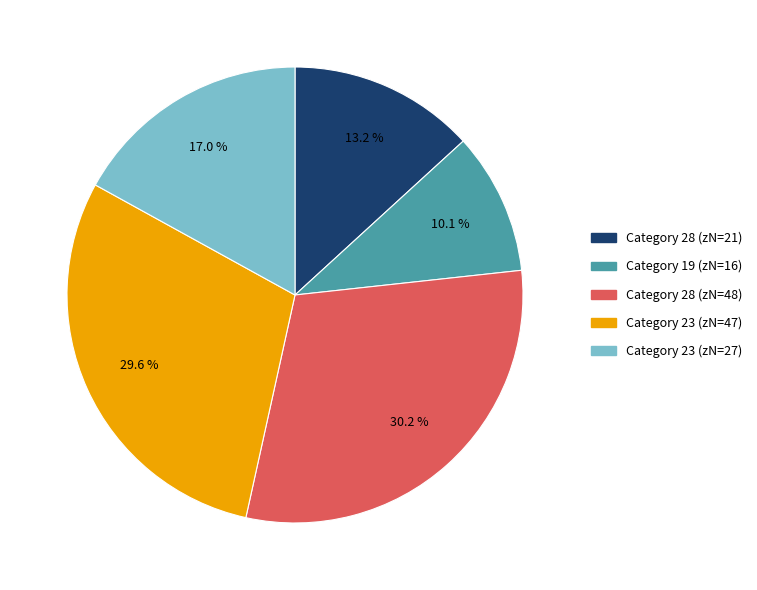

Is there any slice that represents more than half of the pie?

No